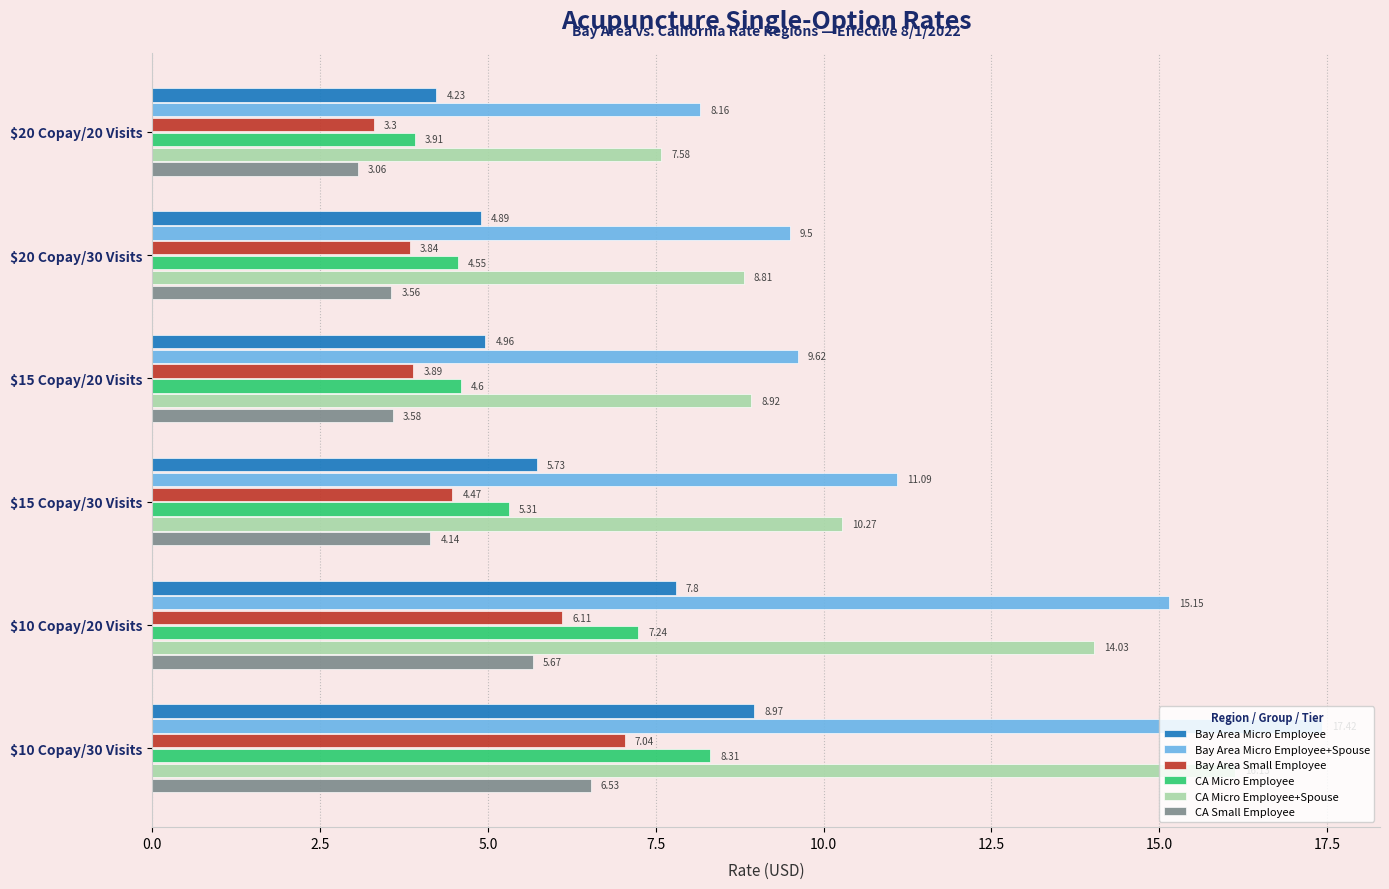

What is the average value of the Bay Area Micro Employee+Spouse series?

11.8